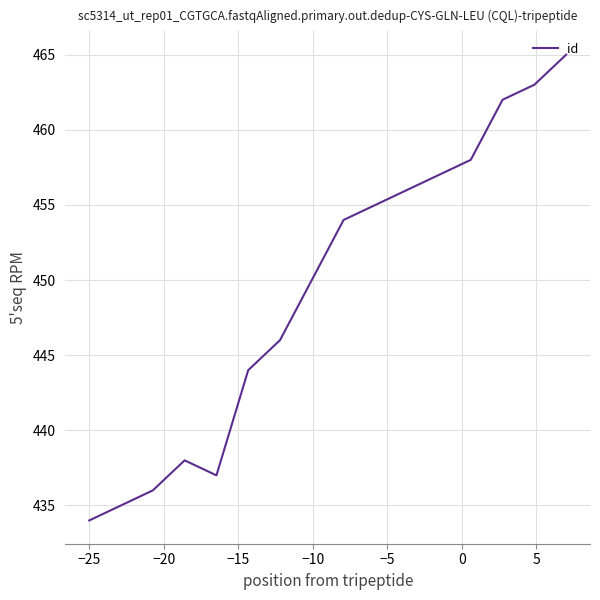

What is the difference between the maximum and minimum values?

31